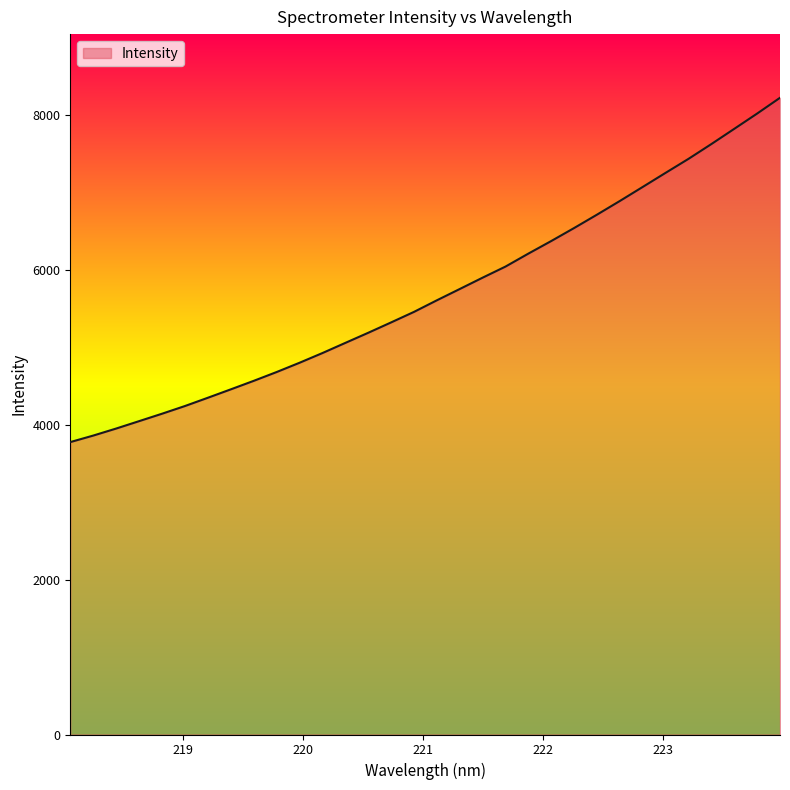

What is the sum of all values?

182160.7